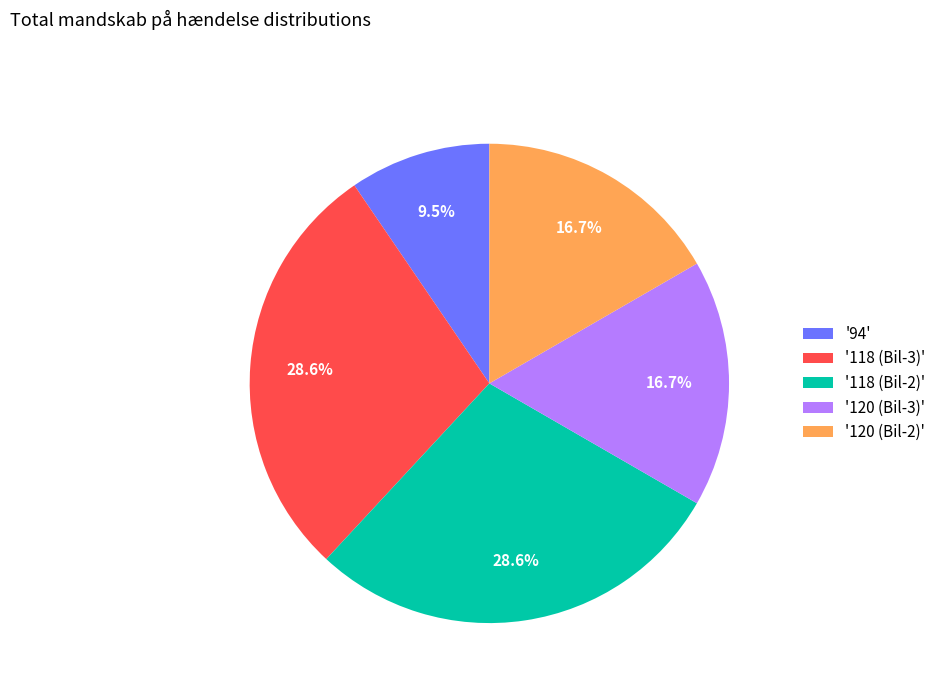

How many segments does this pie chart have?

5